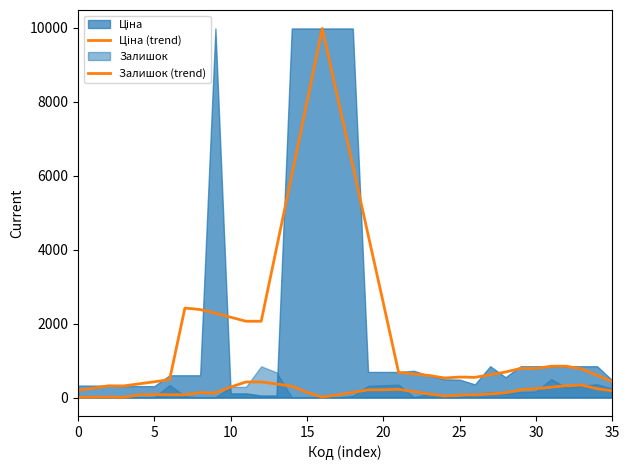

What value does the Залишок (trend) series have at 10?

286.2